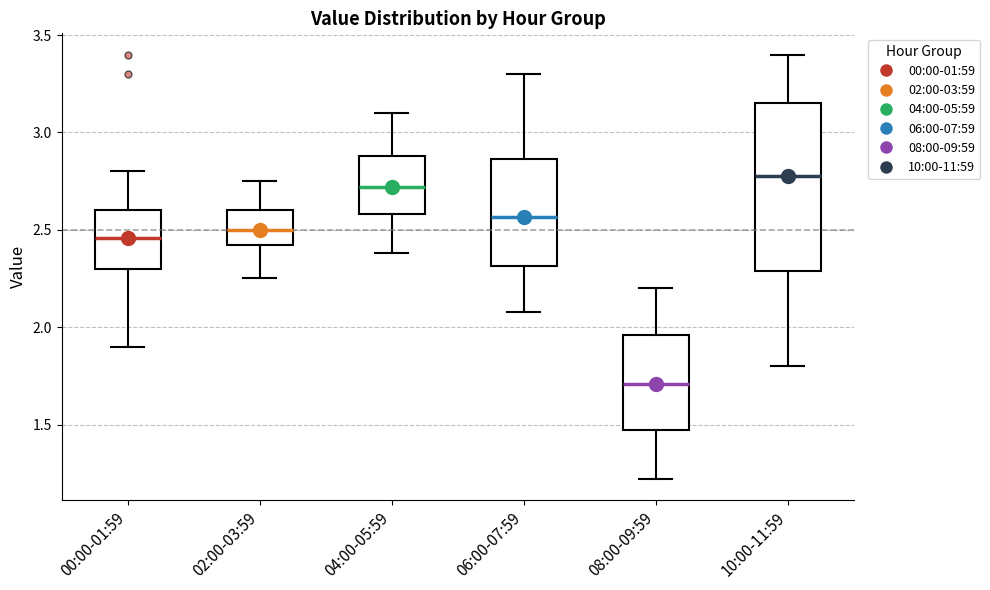

Which box has the lowest median line?

08:00-09:59